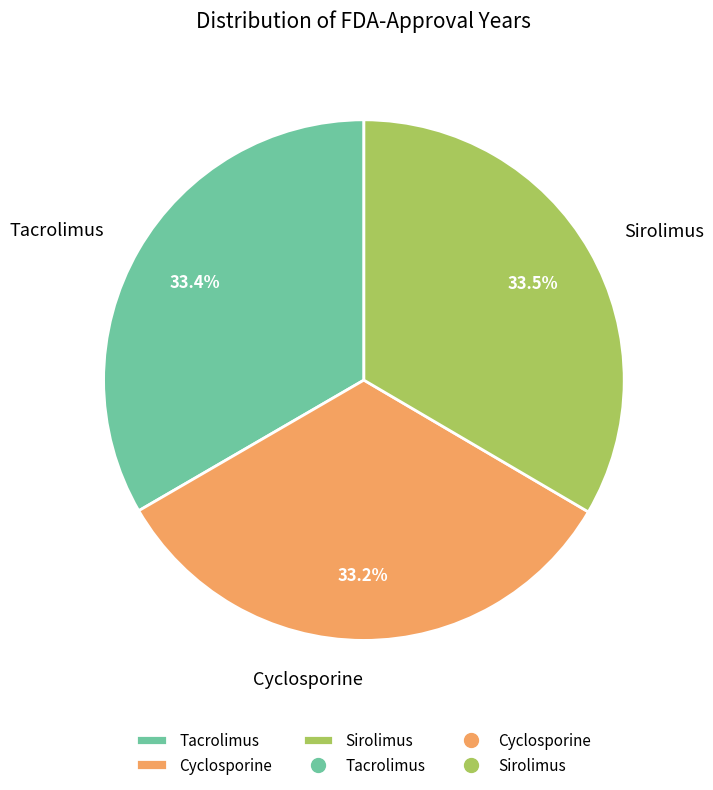

Does Tacrolimus account for over 50% of the chart?

No